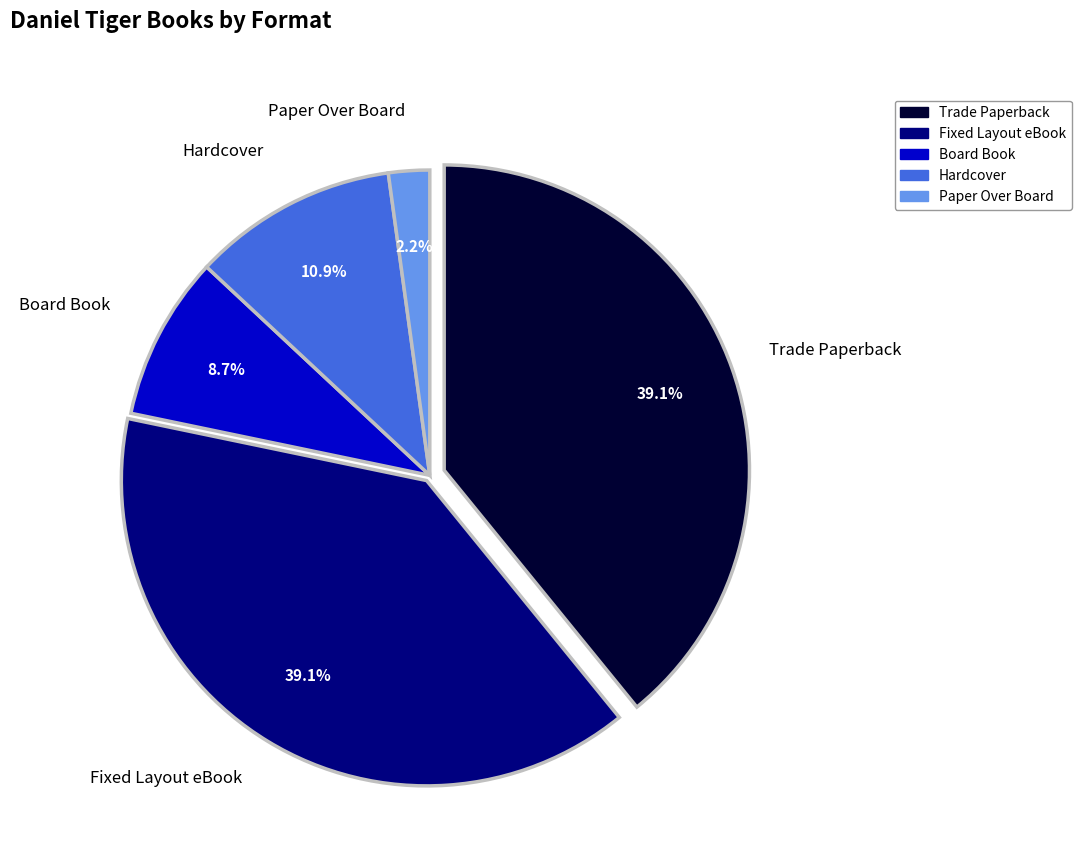

Which has a higher value, Board Book or Hardcover?

Hardcover